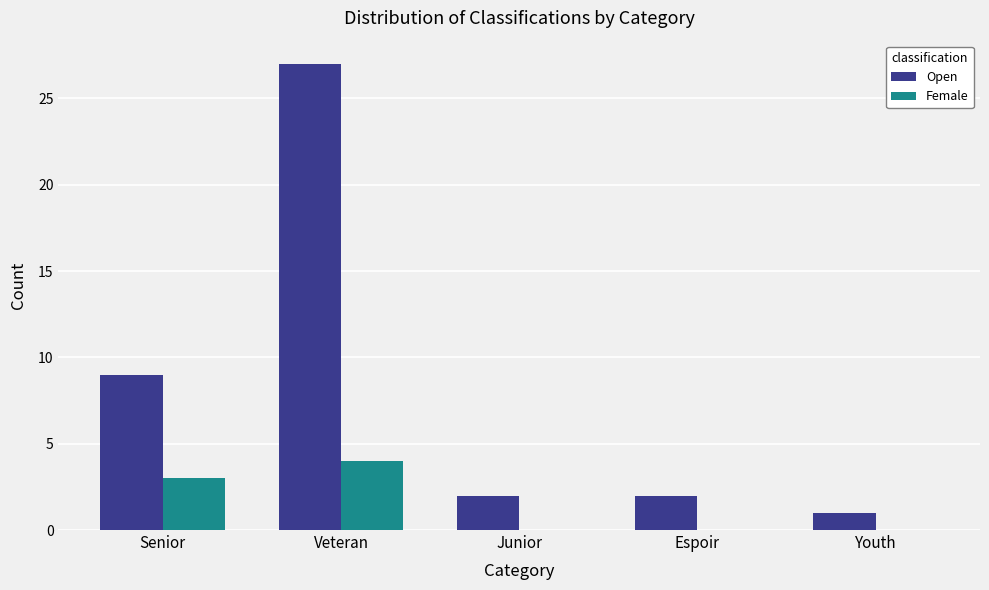

What is the spread (max minus min) of values at Youth?

1